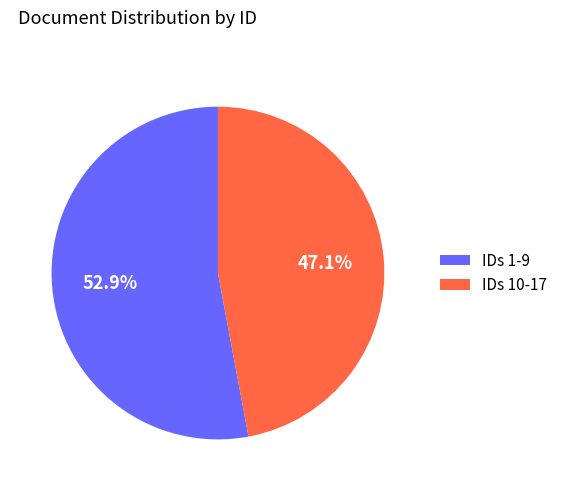

What is the smallest slice in the pie chart?

IDs 10-17